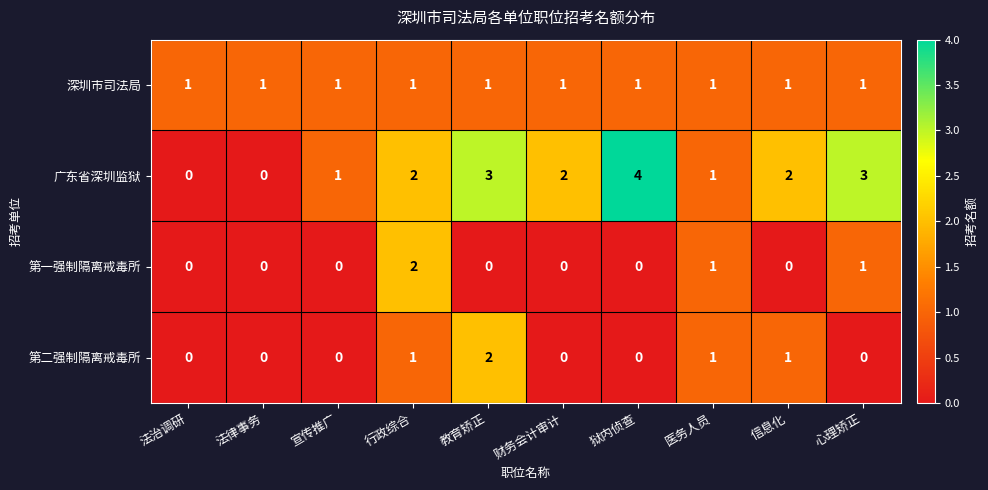

Which series has the largest range (max minus min)?

广东省深圳监狱